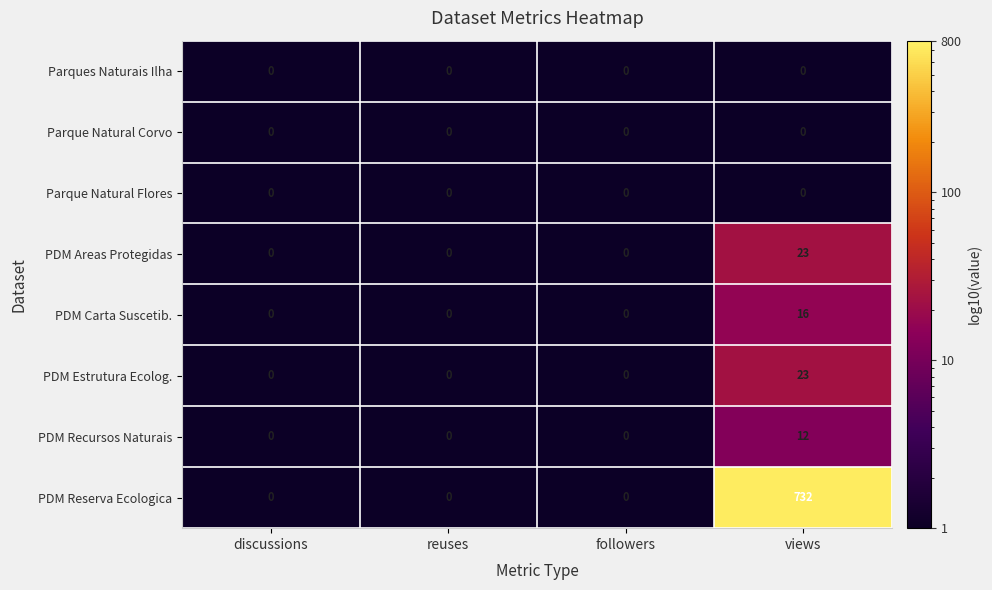

The value of PDM Estrutura Ecolog. at reuses is 0. True or false?

True